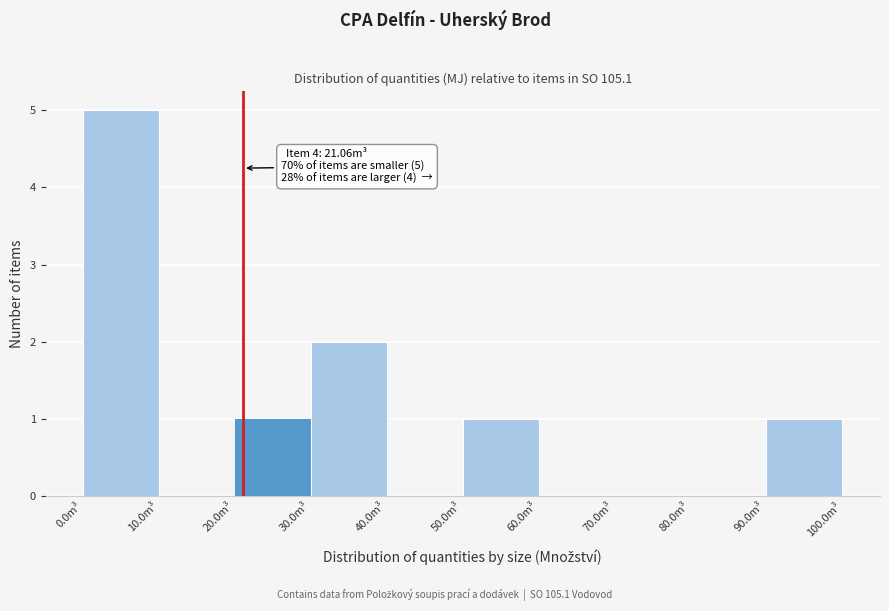

Which range on the x-axis has the tallest bar?

0 to 10